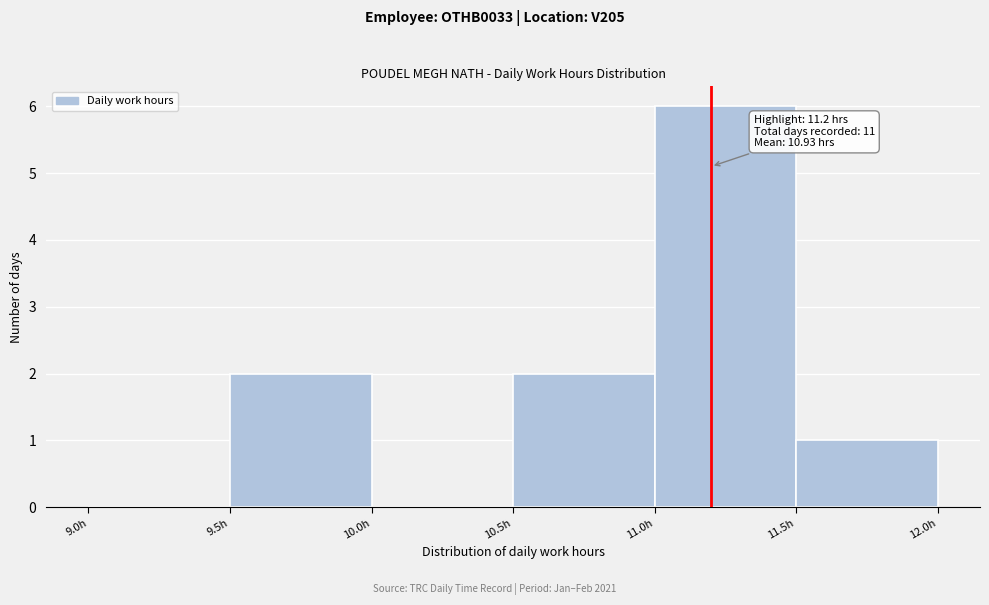

Over which range of the x-axis is the bar tallest?

11.0 to 11.5